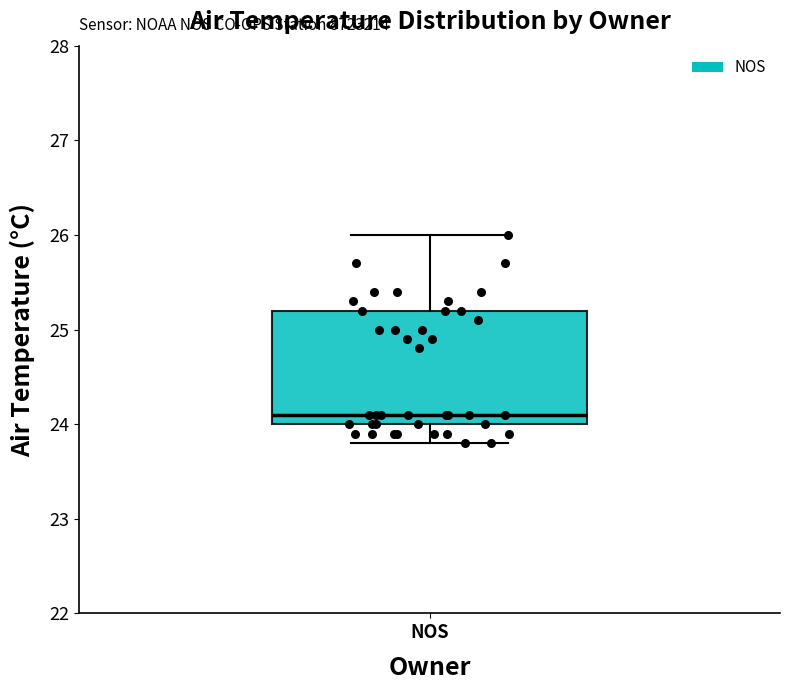

Transcribe this box plot: give where the median line is, the range the box spans, and where the two whiskers end, as read against the y-axis. The values are not printed on the chart, so give them approximately, as read against the axis.

median 24.1, box 24.0 to 25.2, whiskers 23.8 to 26.0